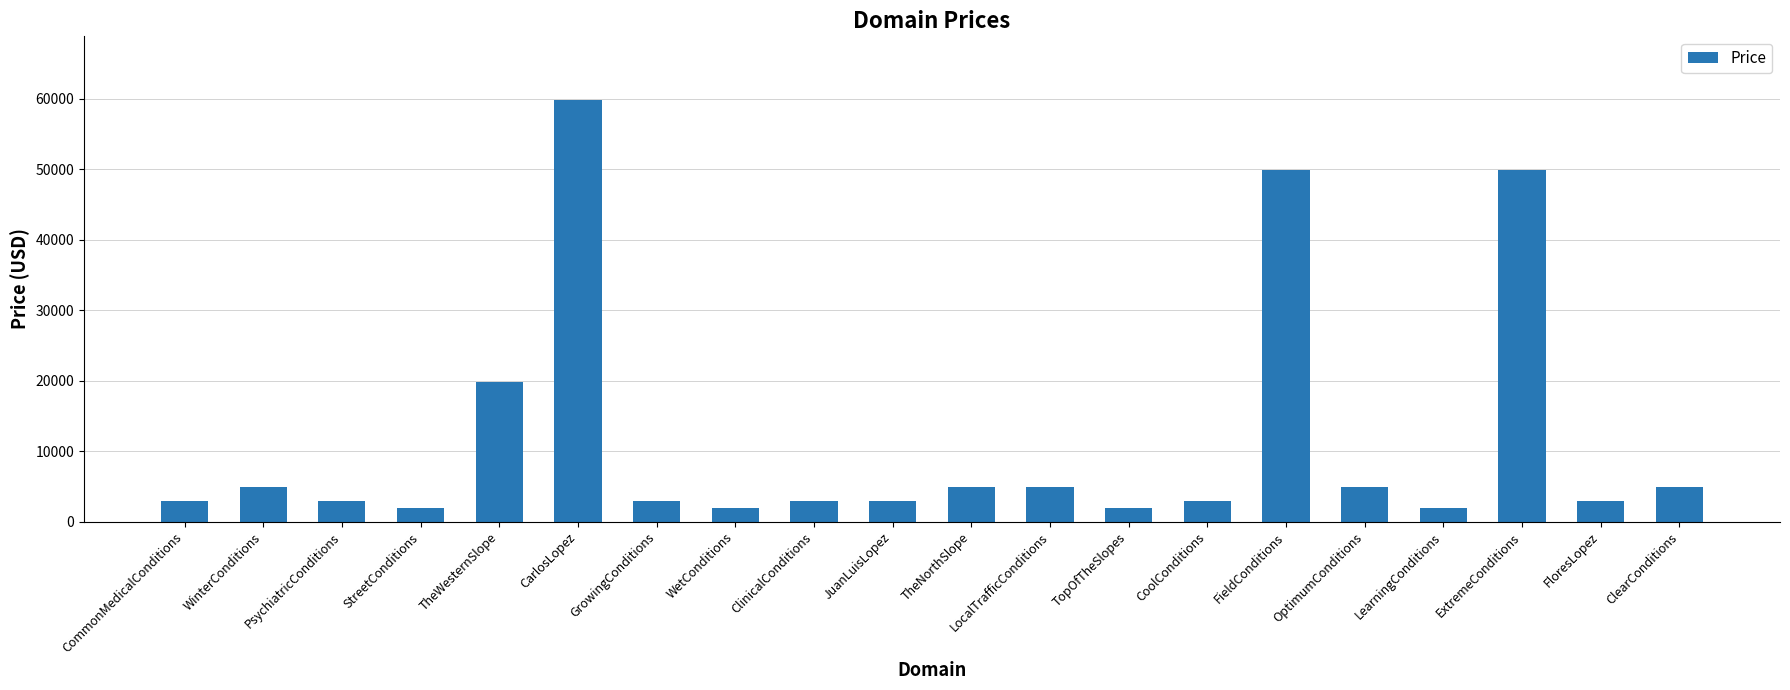

Is it true that the value at WinterConditions is 8390?

False